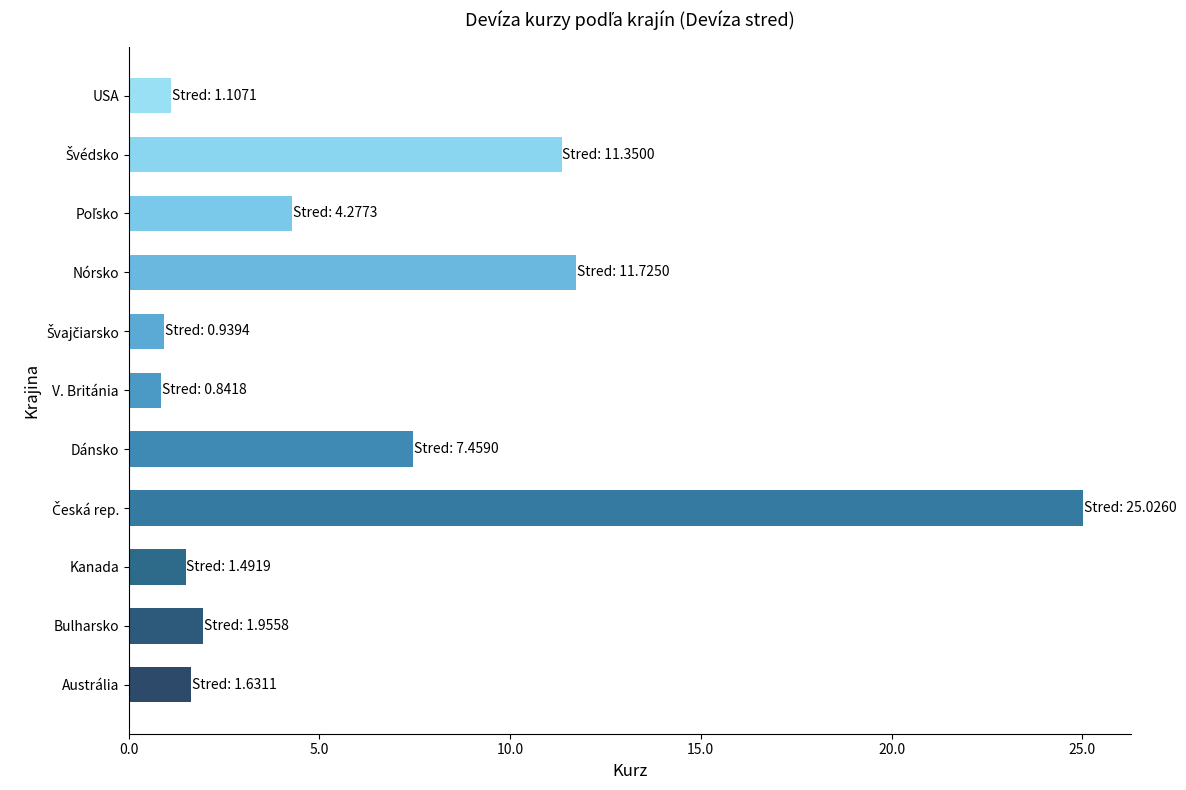

What is the difference between the maximum and minimum values?

24.2